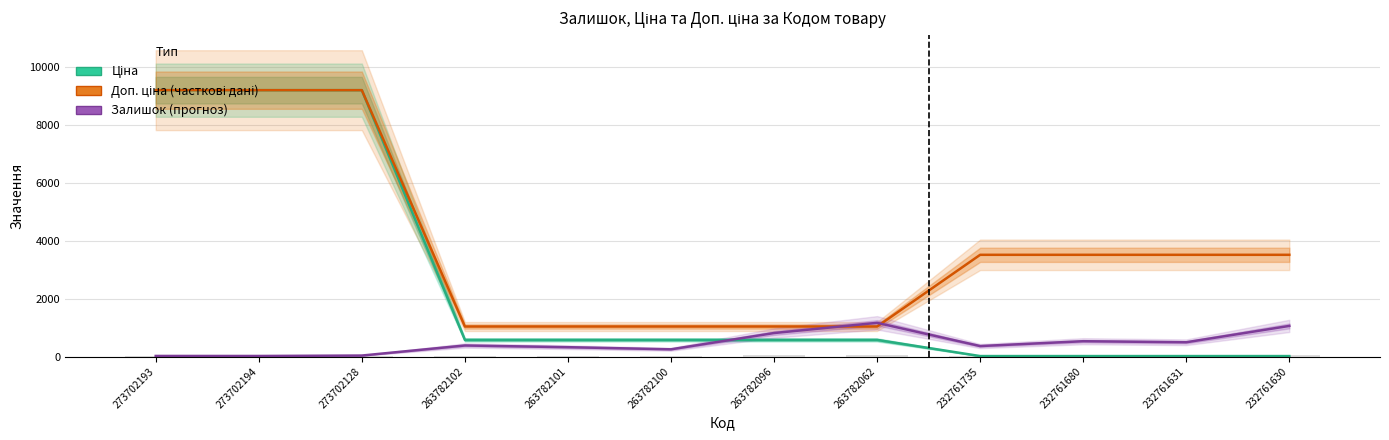

Reading left to right, extract all data points from this chart.

Ціна: 273702193=9185.9	273702194=9185.9	273702128=9185.9	263782102=573.5	263782101=573.5	263782100=573.5	263782096=573.5	263782062=573.5	232761735=15.6	232761680=15.6	232761631=15.6	232761630=15.6
Доп. ціна: 273702193=9185.9	273702194=9185.9	273702128=9185.9	263782102=1035.1	263782101=1035.1	263782100=1035.1	263782096=1035.1	263782062=1035.1	232761735=3508.0	232761680=3508.0	232761631=3508.0	232761630=3508.0
Залишок: 273702193=20.0	273702194=19.0	273702128=34.0	263782102=381.0	263782101=322.0	263782100=249.0	263782096=810.0	263782062=1162.0	232761735=361.0	232761680=528.0	232761631=492.0	232761630=1056.0